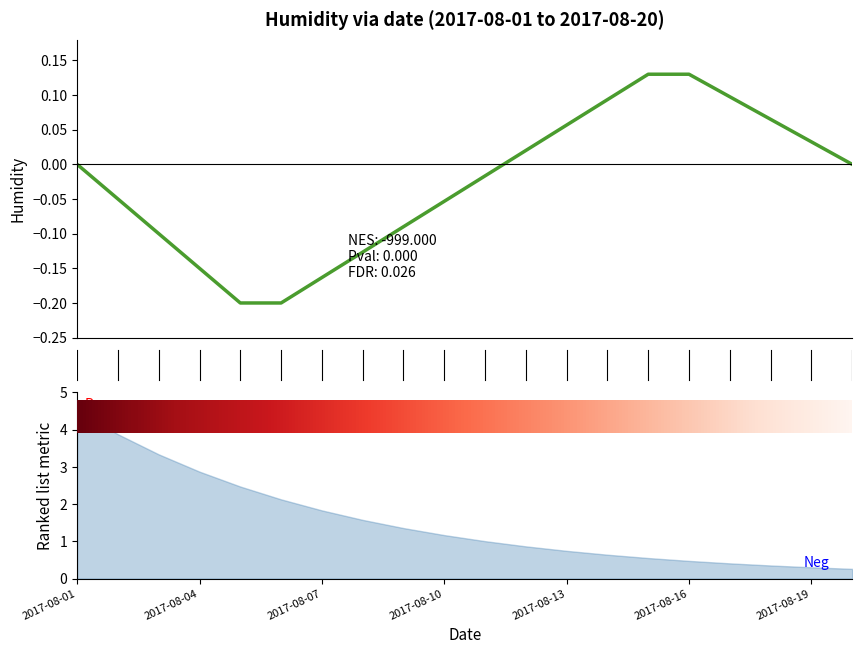

Count the number of categories in the chart.

20